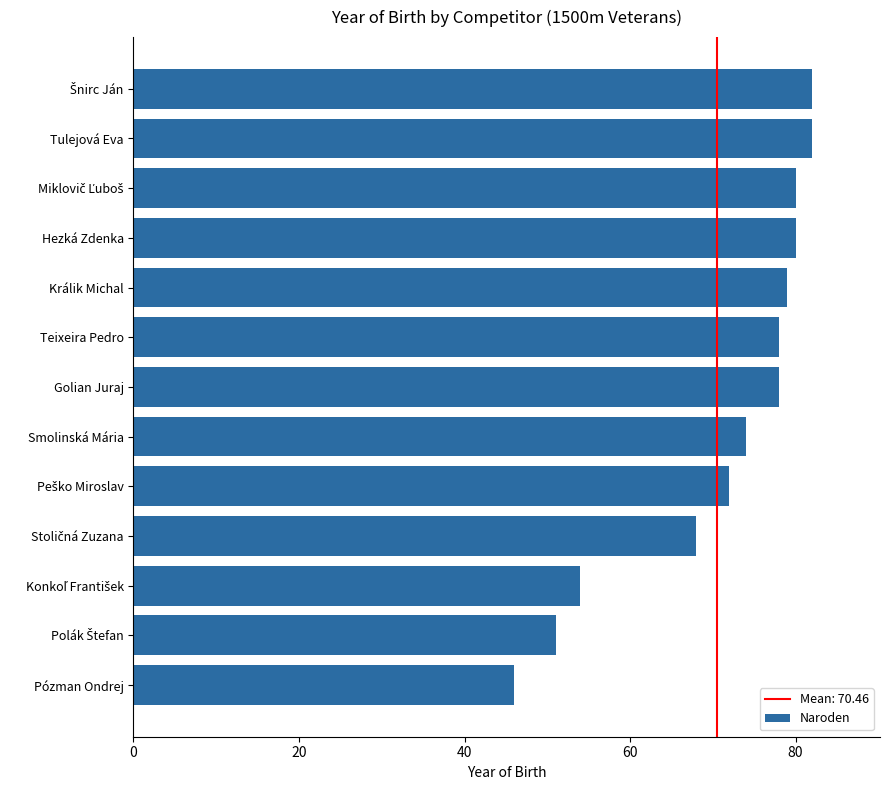

Which label corresponds to the smallest value in the chart?

Pózman Ondrej